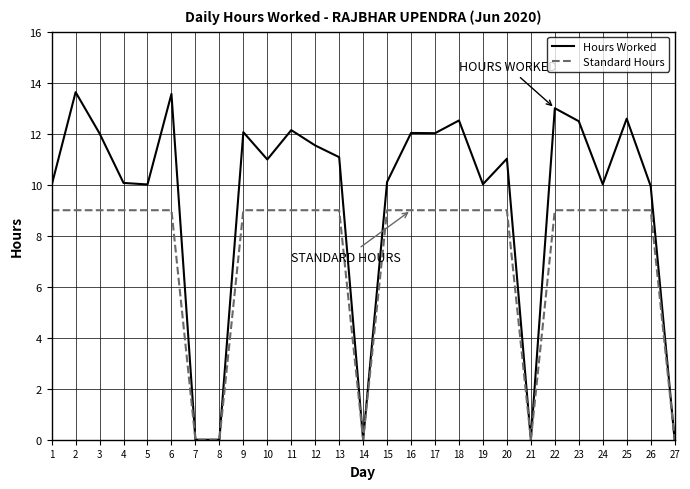

At 17, list the series in order from smallest to largest.

Standard Hours, Hours Worked